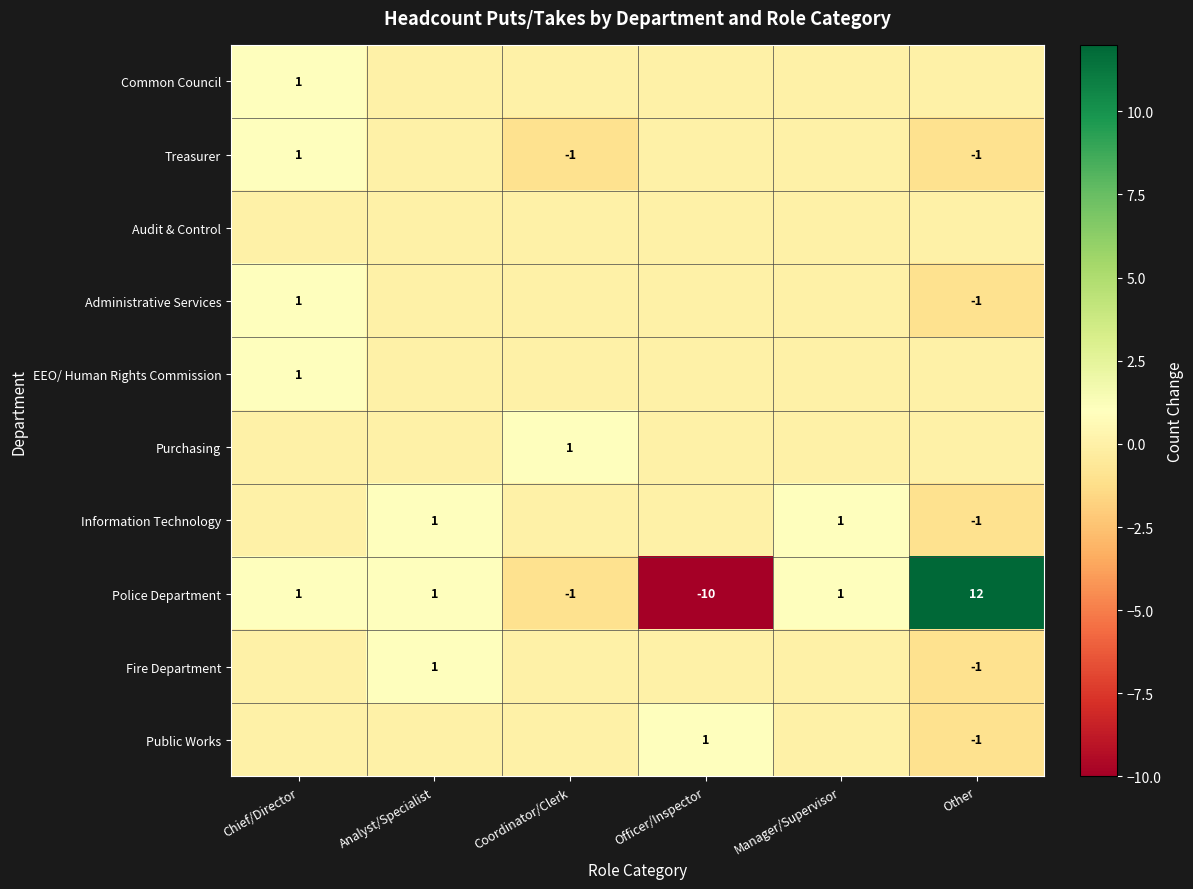

What is the maximum value for Police Department?

12